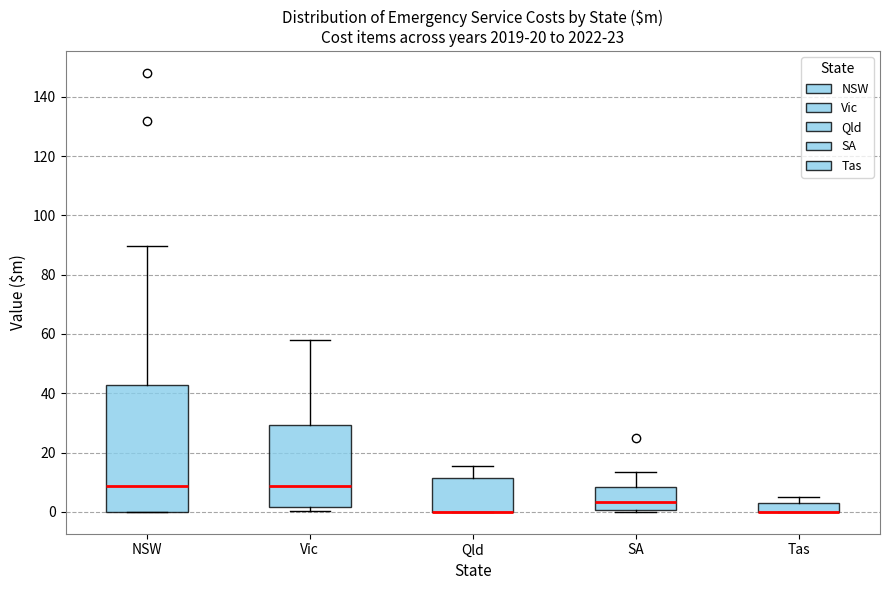

Comparing the boxes themselves (not the whiskers), which one is the tallest?

NSW